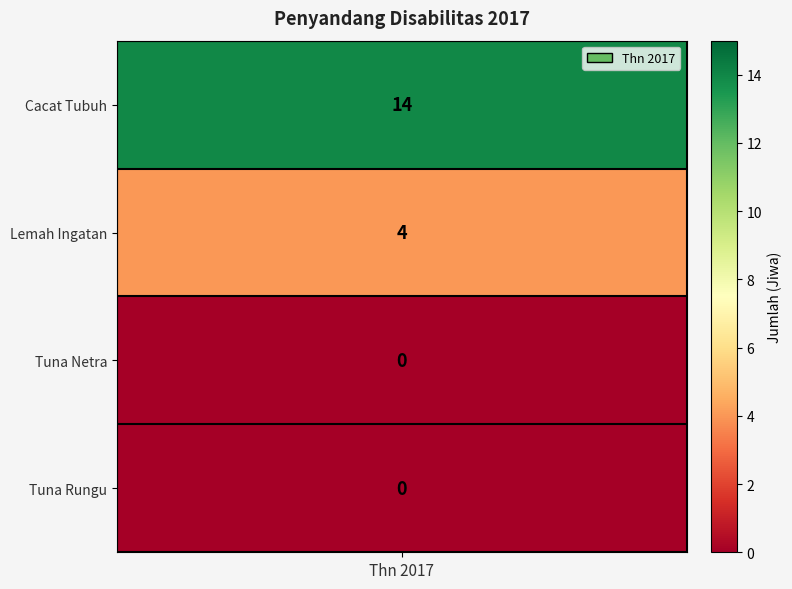

The value at Cacat Tubuh is 9. True or false?

False